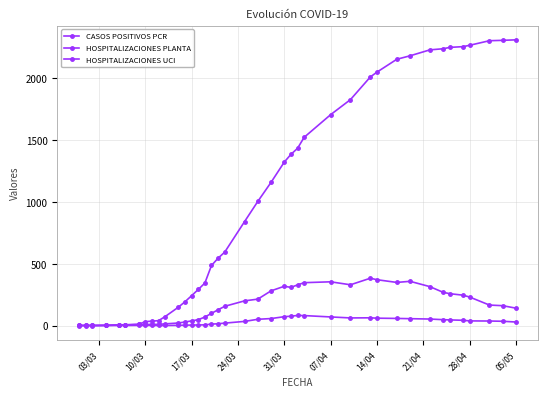

How many data points in CASOS POSITIVOS PCR are less than 1004?

20